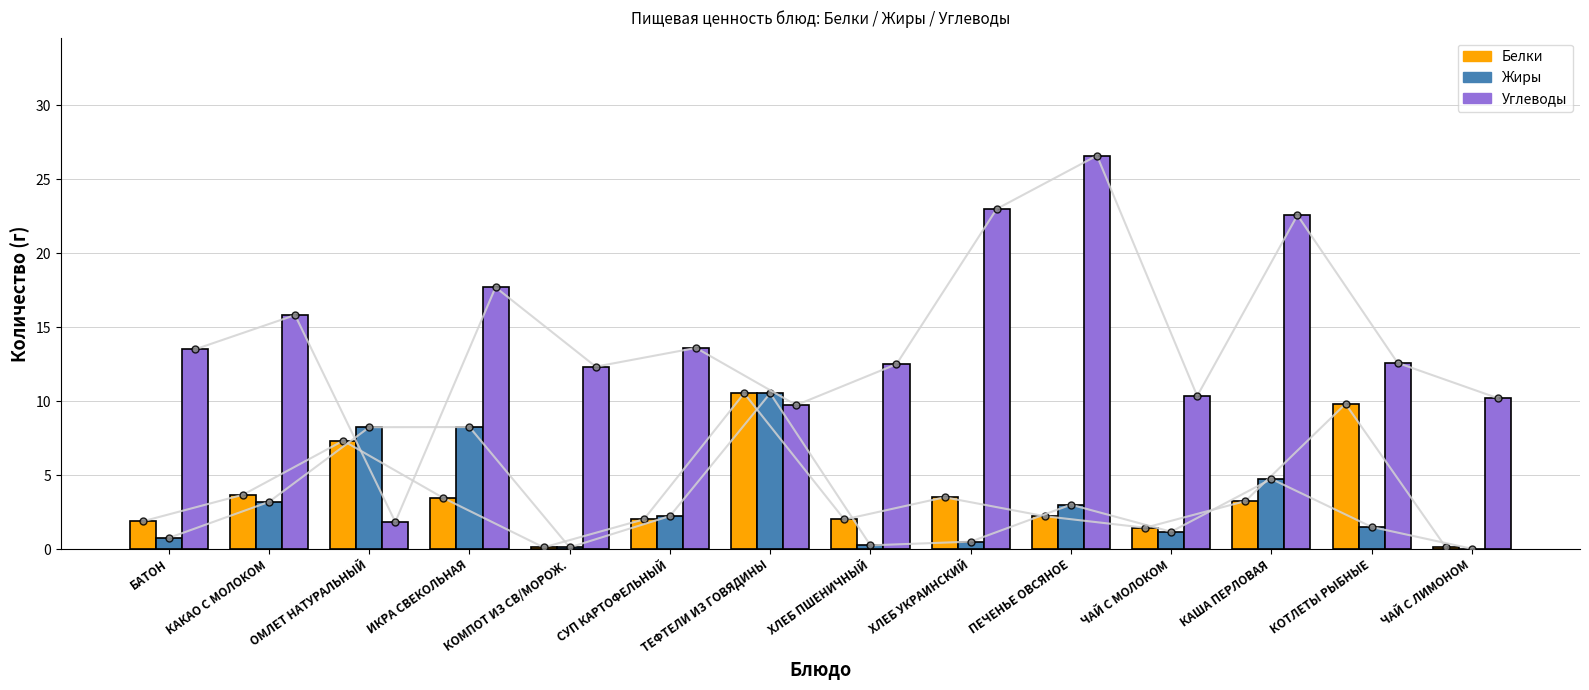

The Углеводы series shows 12.6 at КОТЛЕТЫ РЫБНЫЕ. True or false?

True